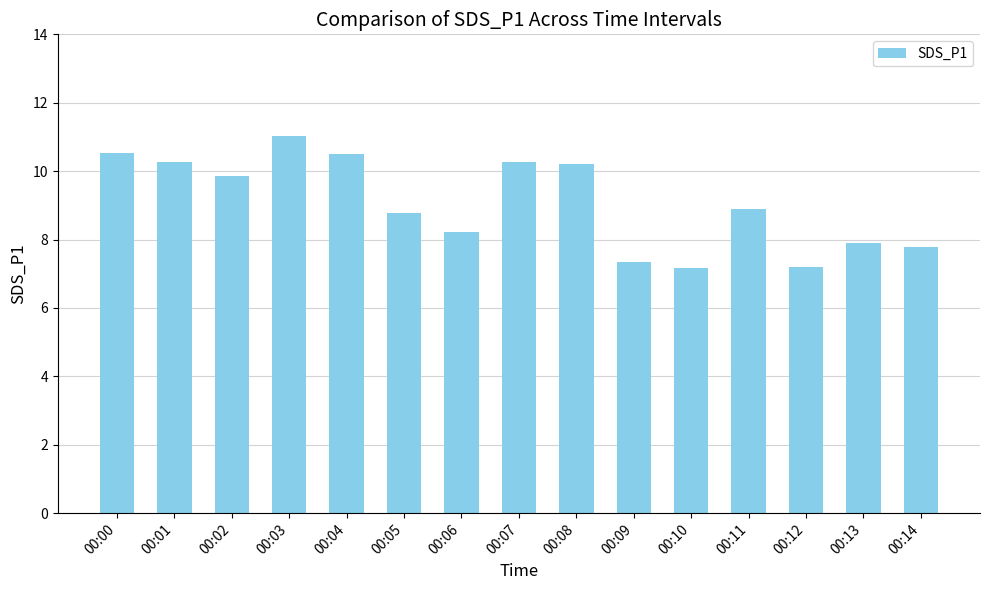

At which label does the data first exceed 8?

00:00